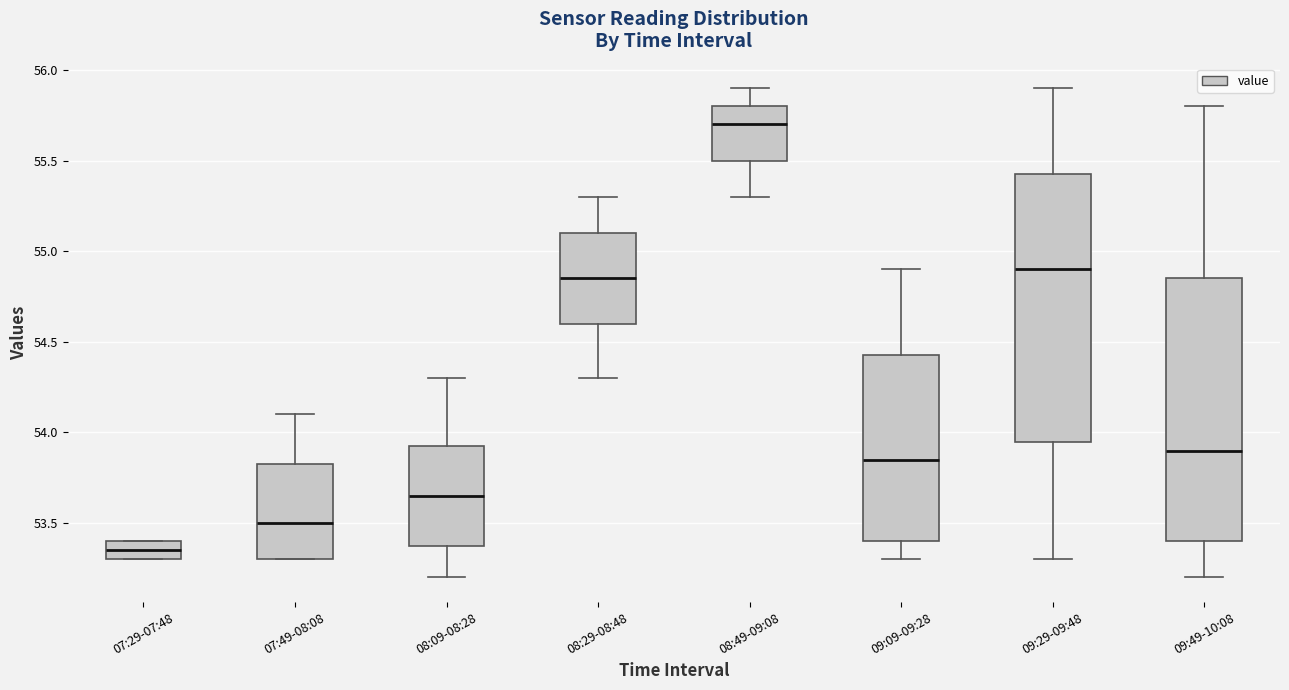

Which box's median line is the lowest?

07:29-07:48